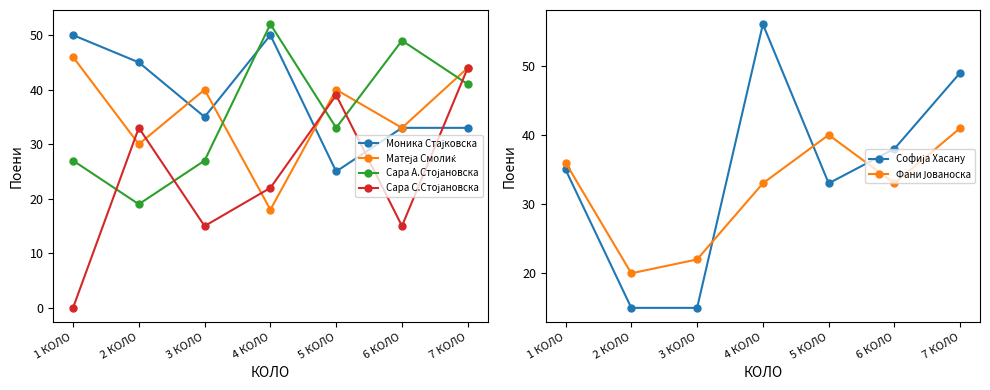

What position from the left is 3 КОЛО?

3